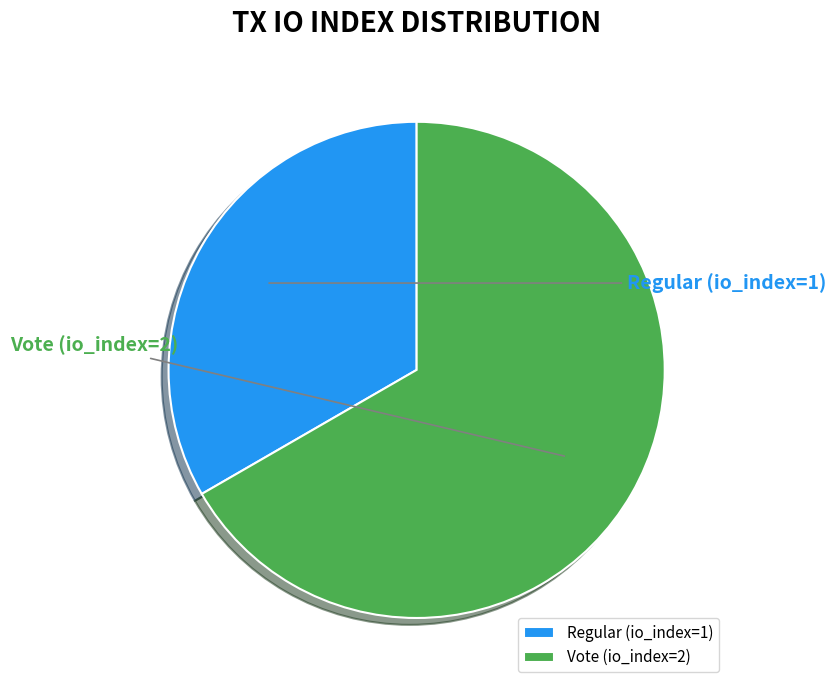

Is it true that Regular (io_index=1) is 39% of the pie?

False